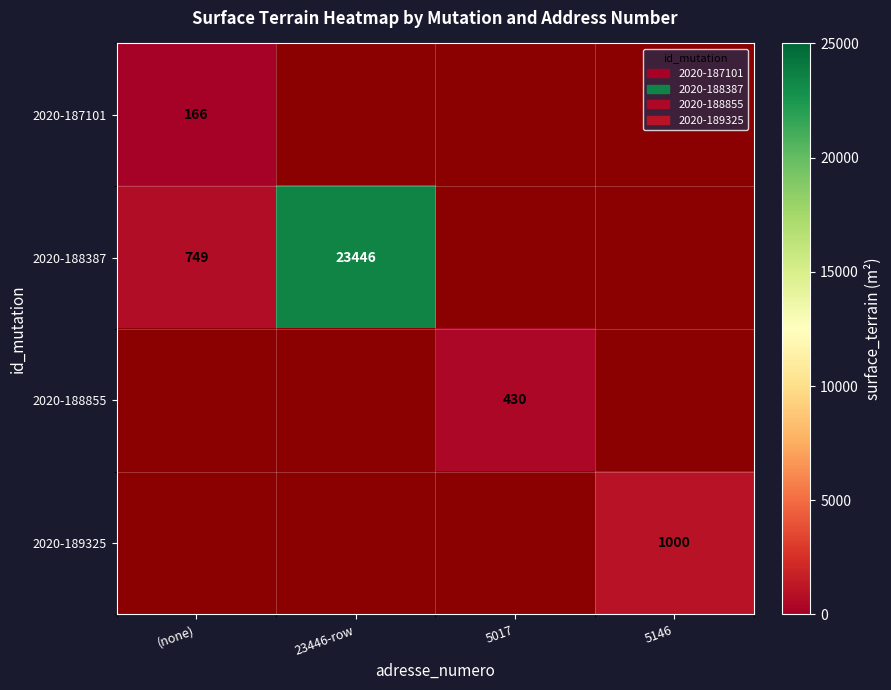

Between 5146 and 23446-row, which is larger?

23446-row